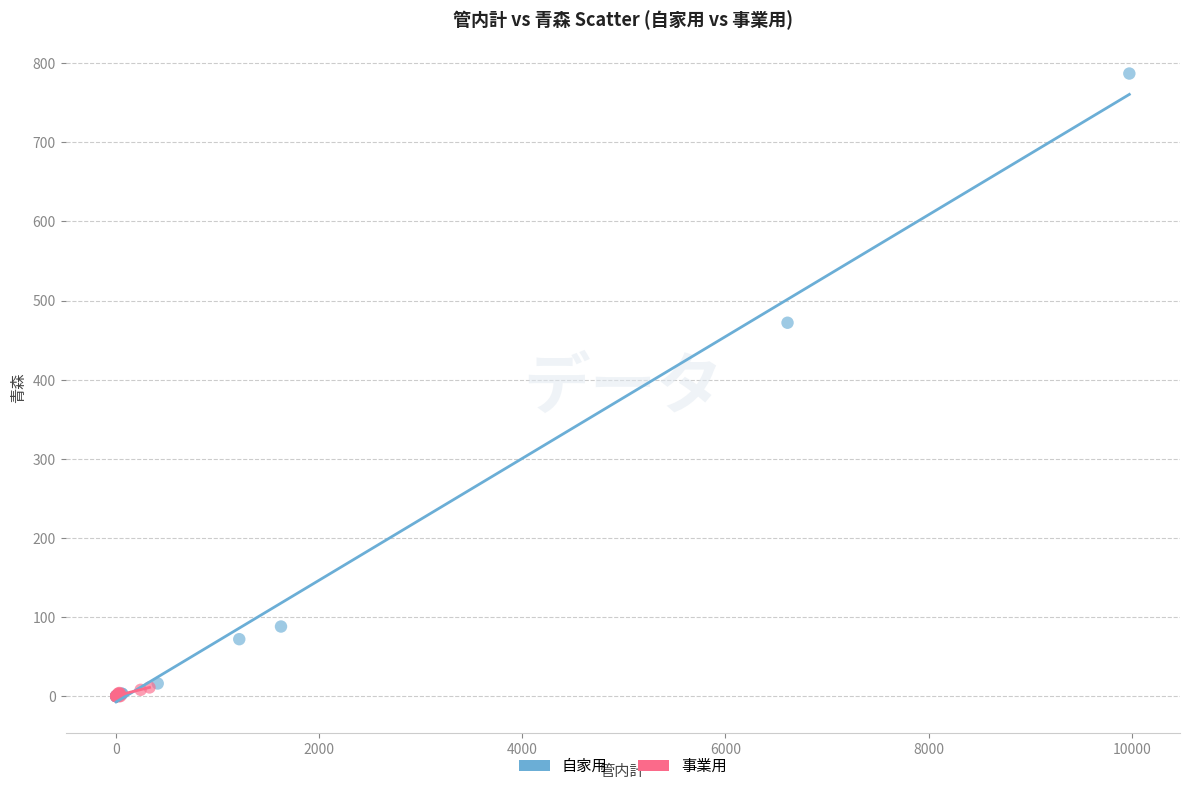

Which series reaches the maximum Y coordinate?

自家用